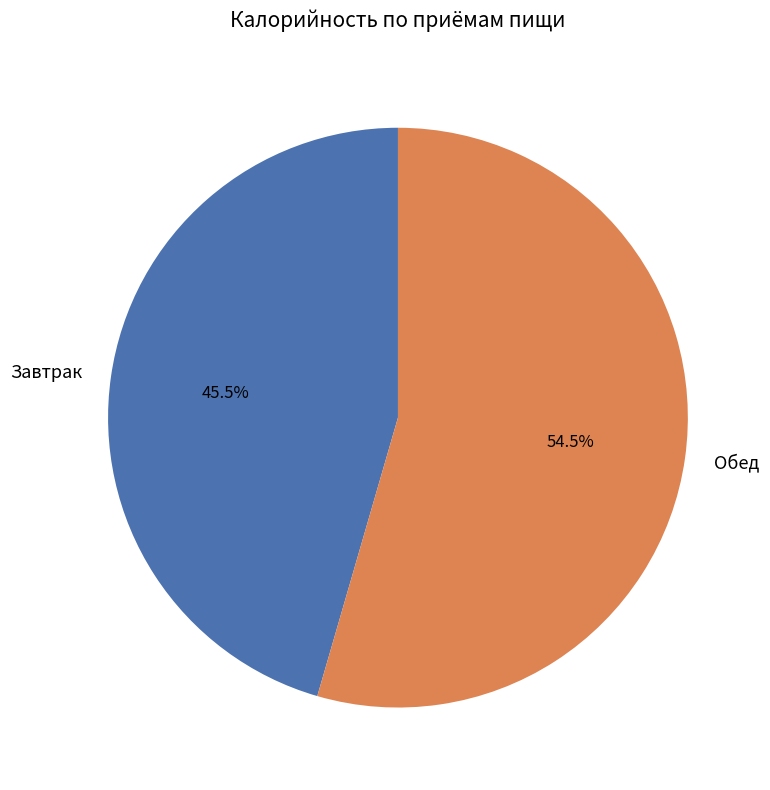

Which slice is the smallest?

Завтрак